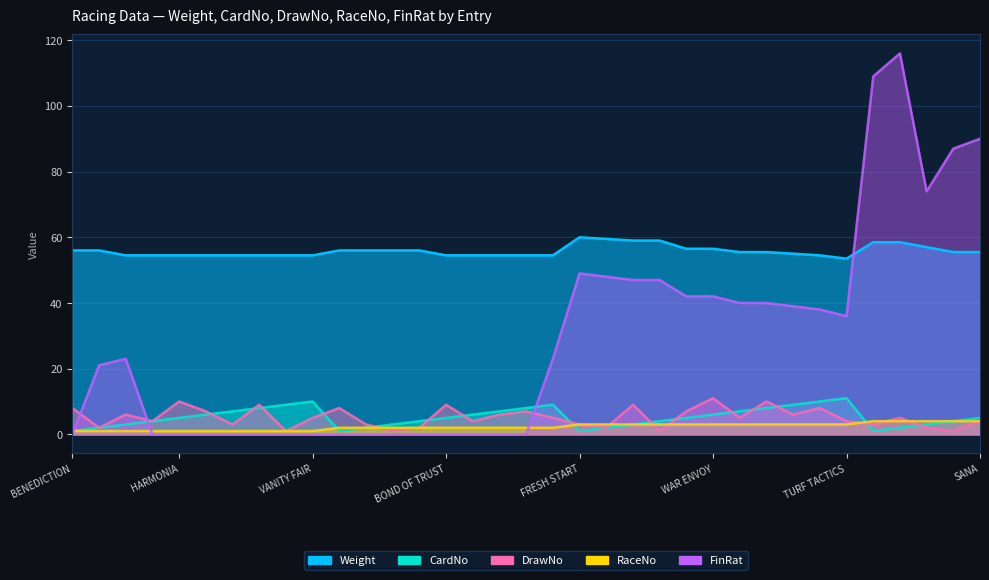

Reading right to left, list all the values displayed in this chart.

Weight: 55.5	55.5	57.0	58.5	58.5	53.5	54.5	55.0	55.5	55.5	56.5	56.5	59.0	59.0	59.5	60.0	54.5	54.5	54.5	54.5	54.5	56.0	56.0	56.0	56.0	54.5	54.5	54.5	54.5	54.5	54.5	54.5	54.5	56.0	56.0
CardNo: 5.0	4.0	3.0	2.0	1.0	11.0	10.0	9.0	8.0	7.0	6.0	5.0	4.0	3.0	2.0	1.0	9.0	8.0	7.0	6.0	5.0	4.0	3.0	2.0	1.0	10.0	9.0	8.0	7.0	6.0	5.0	4.0	3.0	2.0	1.0
DrawNo: 4.0	1.0	2.0	5.0	3.0	4.0	8.0	6.0	10.0	5.0	11.0	7.0	1.0	9.0	2.0	3.0	5.0	7.0	6.0	4.0	9.0	2.0	1.0	3.0	8.0	5.0	1.0	9.0	3.0	7.0	10.0	4.0	6.0	2.0	8.0
RaceNo: 4.0	4.0	4.0	4.0	4.0	3.0	3.0	3.0	3.0	3.0	3.0	3.0	3.0	3.0	3.0	3.0	2.0	2.0	2.0	2.0	2.0	2.0	2.0	2.0	2.0	1.0	1.0	1.0	1.0	1.0	1.0	1.0	1.0	1.0	1.0
FinRat: 90.0	87.0	74.0	116.0	109.0	36.0	38.0	39.0	40.0	40.0	42.0	42.0	47.0	47.0	48.0	49.0	23.0	0.0	0.0	0.0	0.0	0.0	0.0	0.0	0.0	0.0	0.0	0.0	0.0	0.0	0.0	0.0	23.0	21.0	0.0